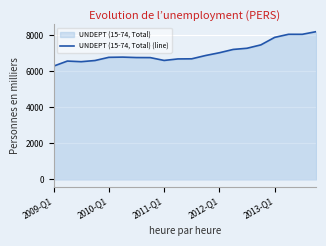

Which has a higher value, 13 or 11?

13